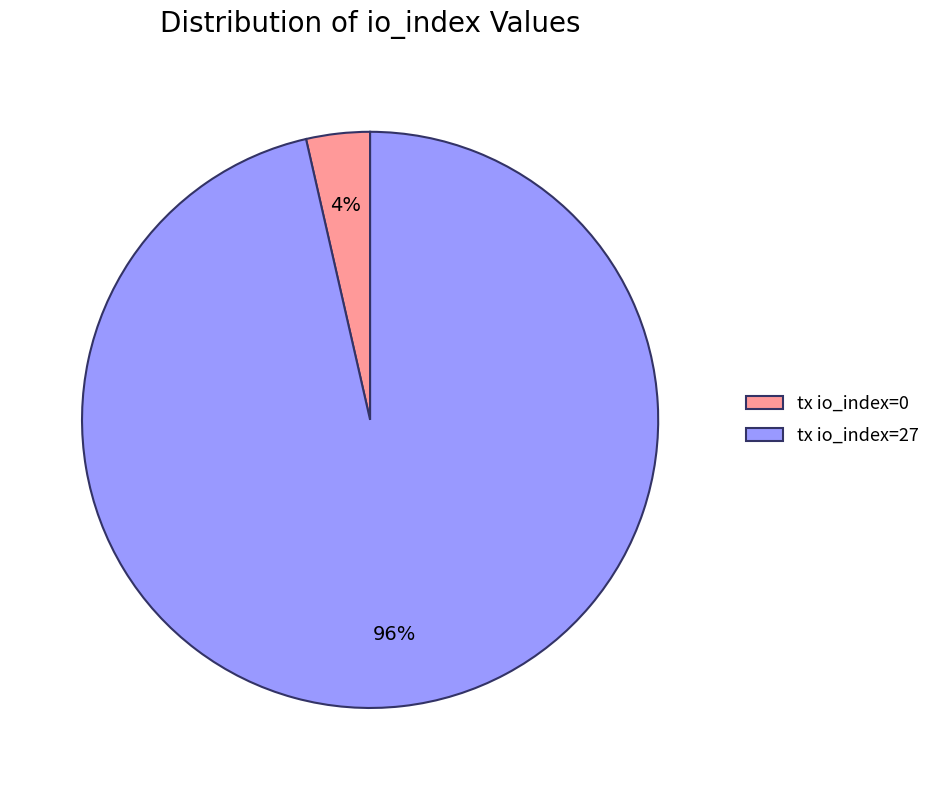

Between tx io_index=27 and tx io_index=0, which is larger?

tx io_index=27